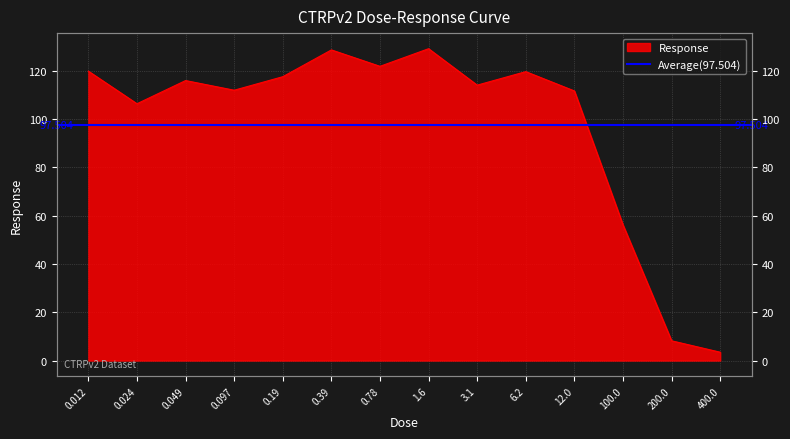

What is the sum of all values?

1365.1